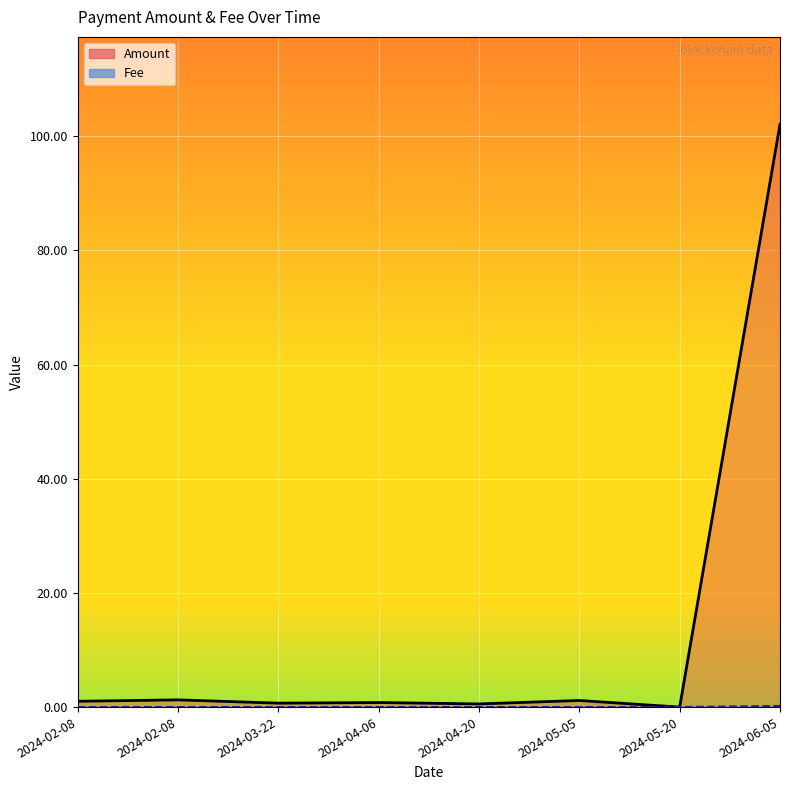

Which series changed the most between 2024-04-20 and 2024-05-20?

Amount